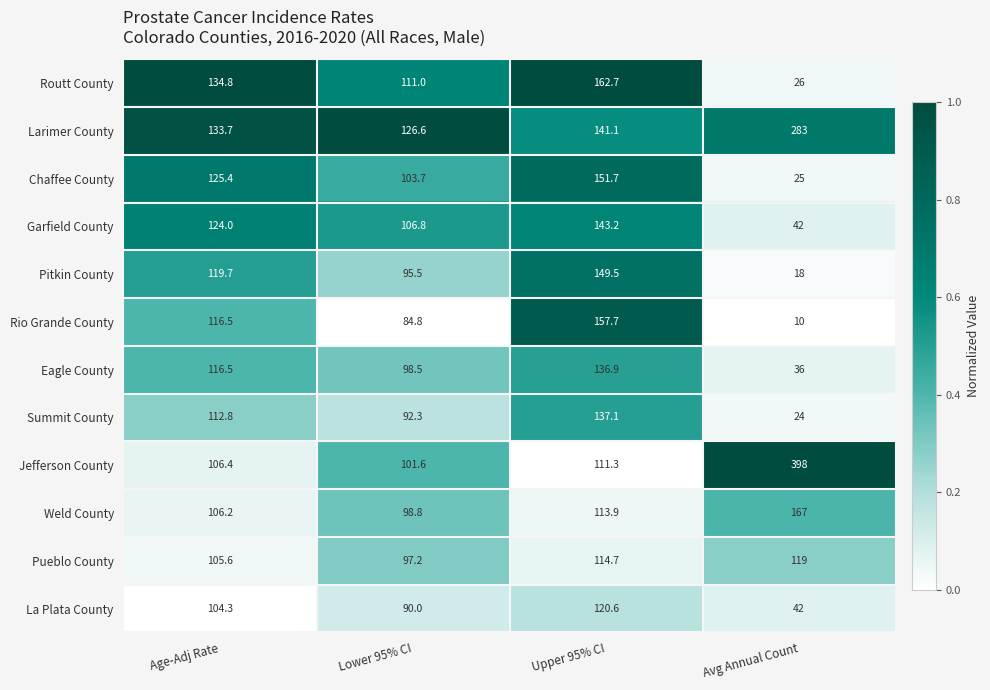

Which category has the lowest value across all series?

Avg Annual Count